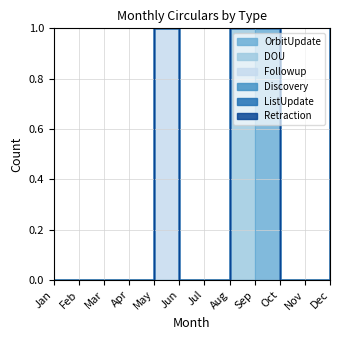

Which series has the largest total across all categories?

DOU